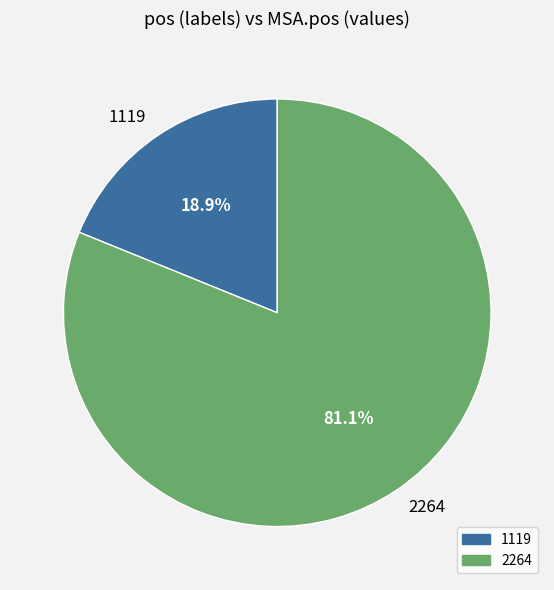

How many segments does this pie chart have?

2